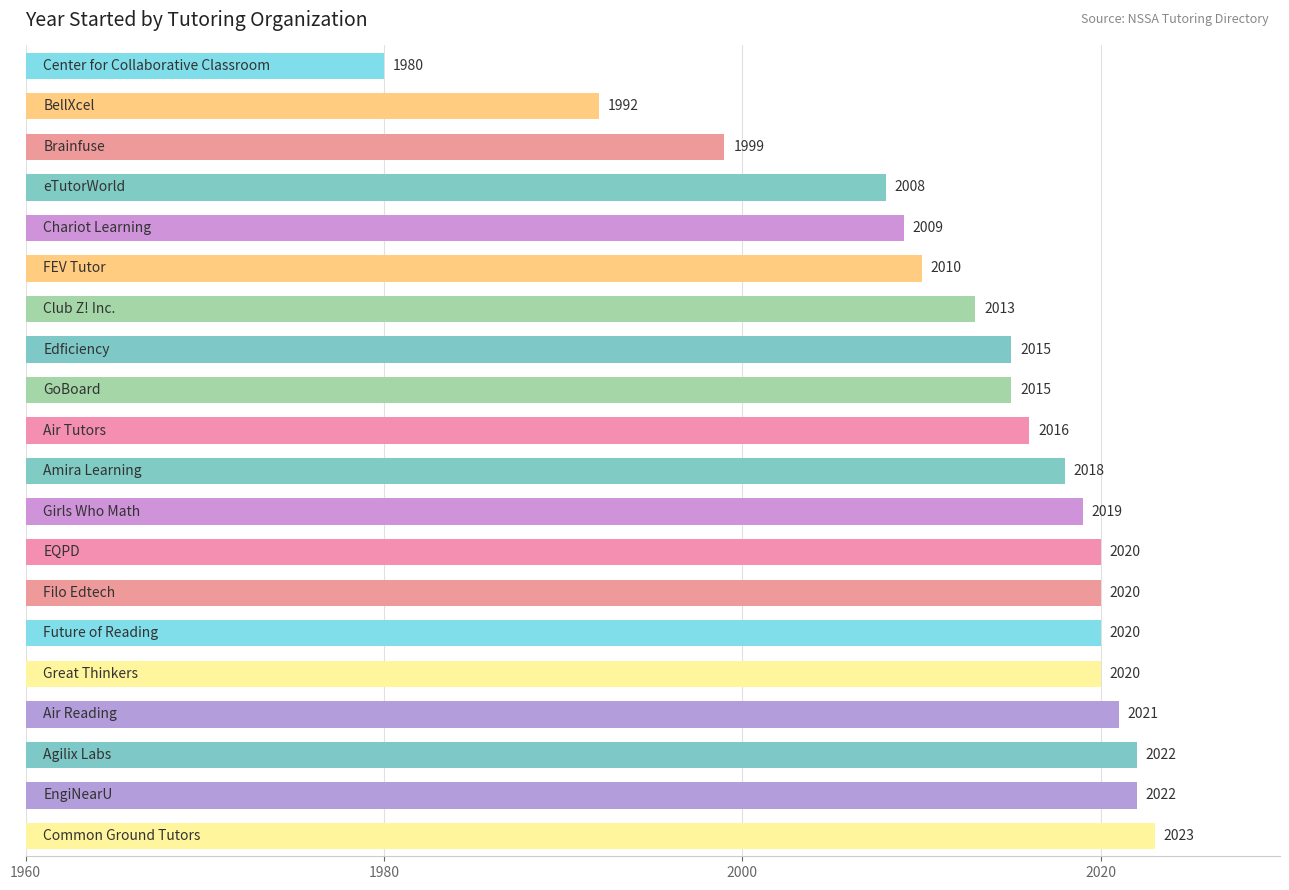

Are the bars horizontal?

Yes